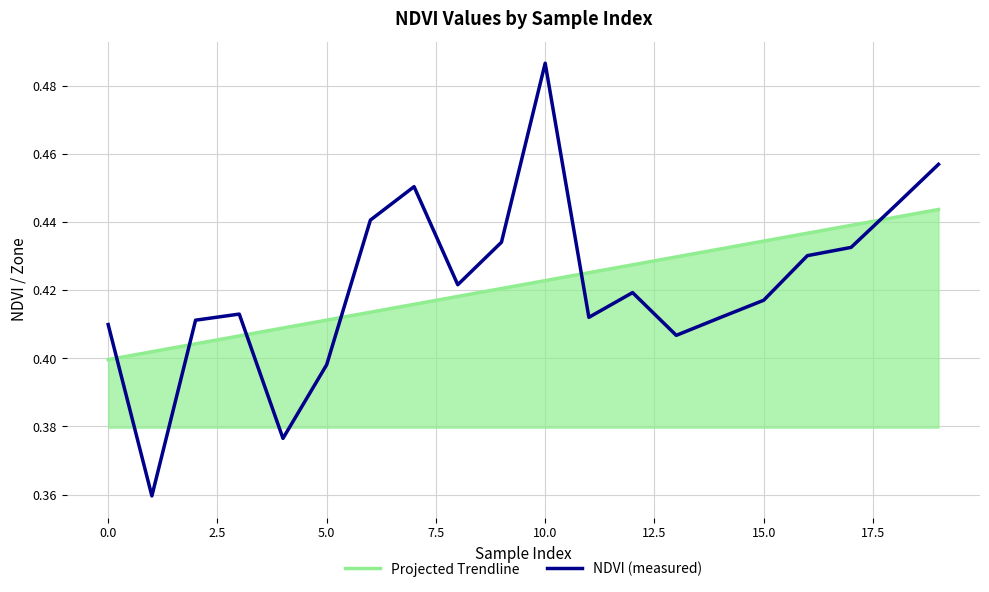

How many lines are shown in the chart?

2